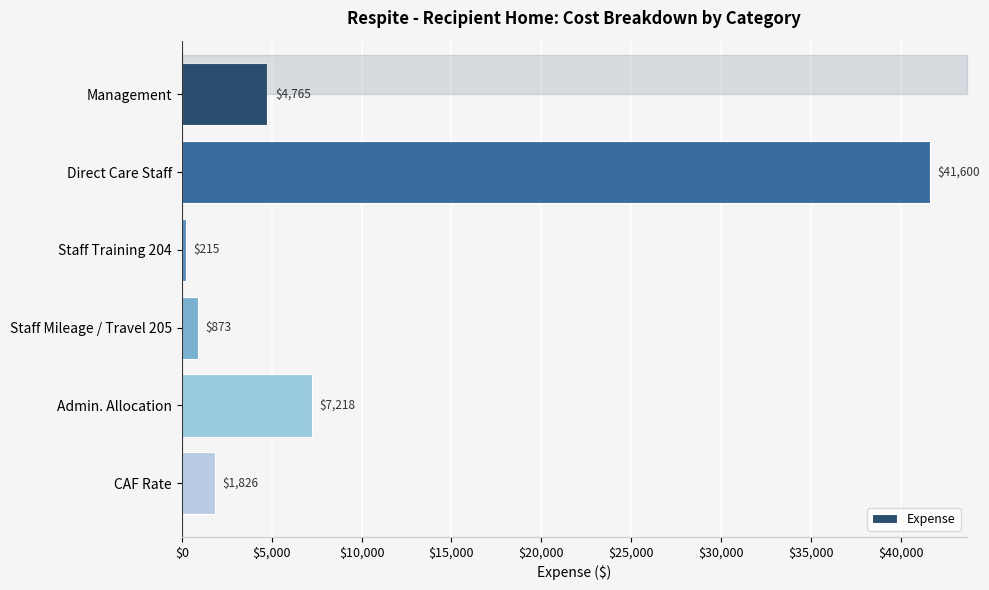

What is the value of the 4th bar from the top?

873.2